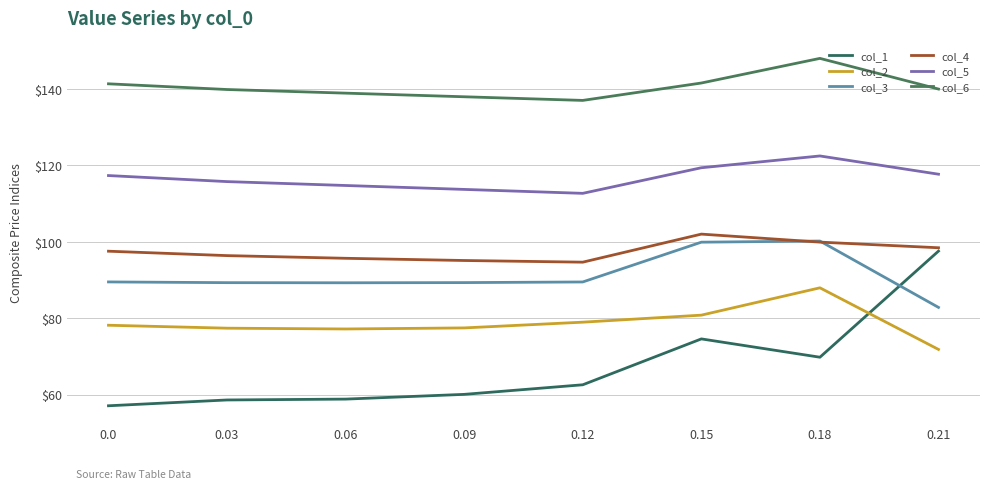

Does the chart display data point markers on the line(s)?

No